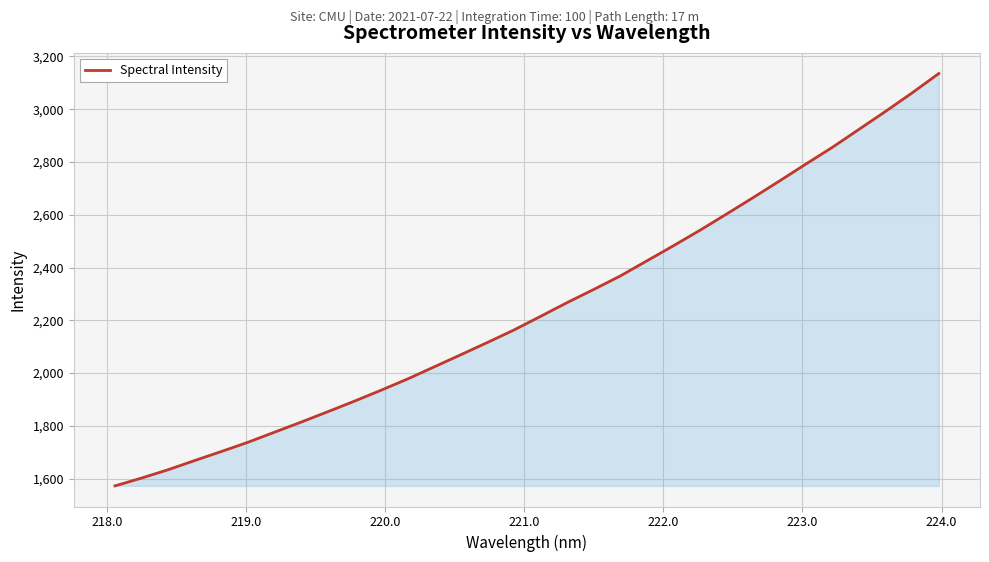

What is the smallest value displayed?

1572.5